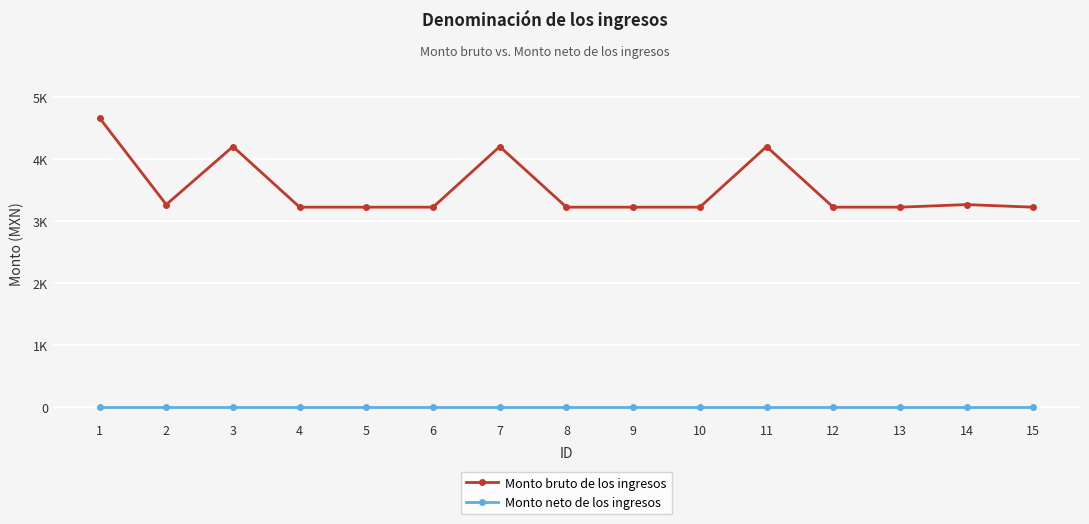

Does the chart have visible grid lines?

Yes